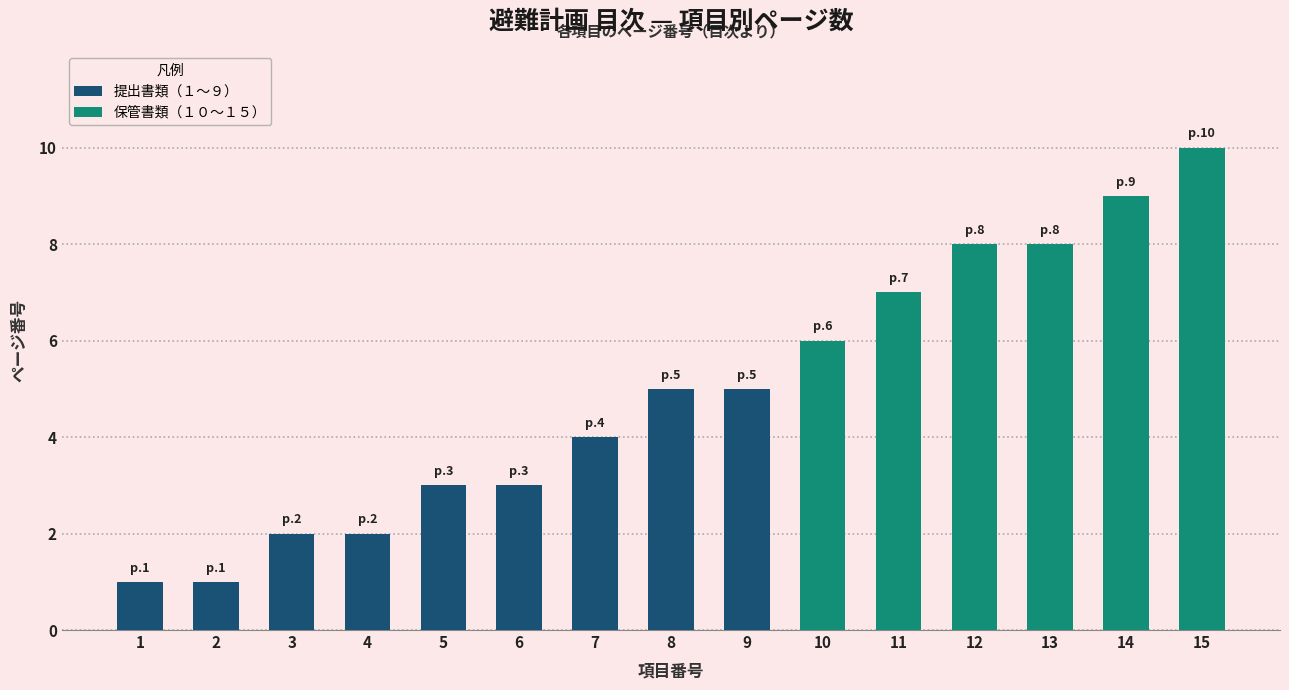

Is it true that the value at 11 is 2?

False